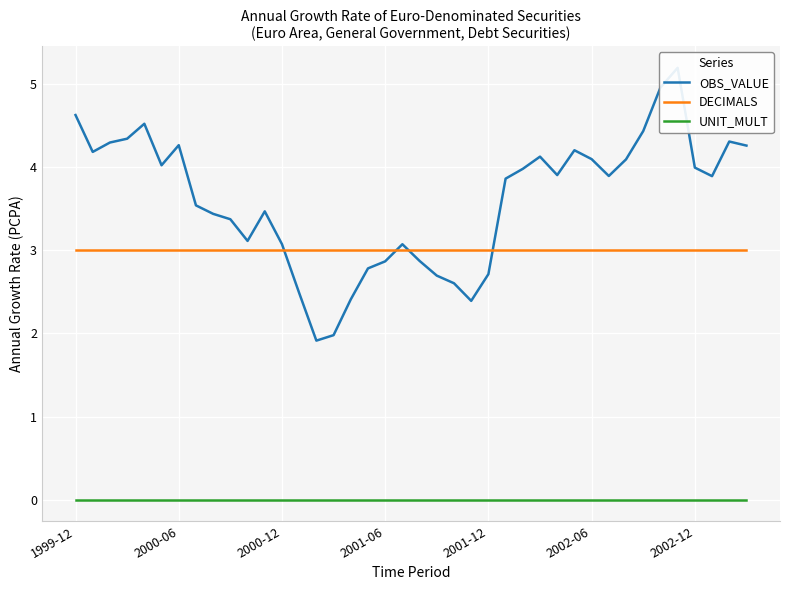

Which series has the largest total across all categories?

OBS_VALUE